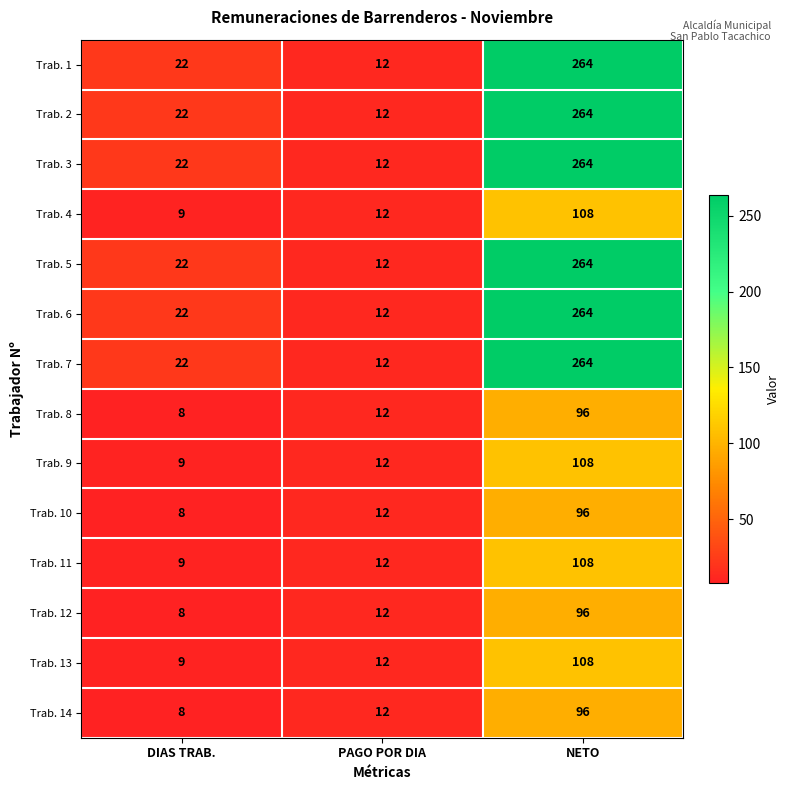

What is the sum of the Trab. 13 values at PAGO POR DIA and DIAS TRAB.?

21